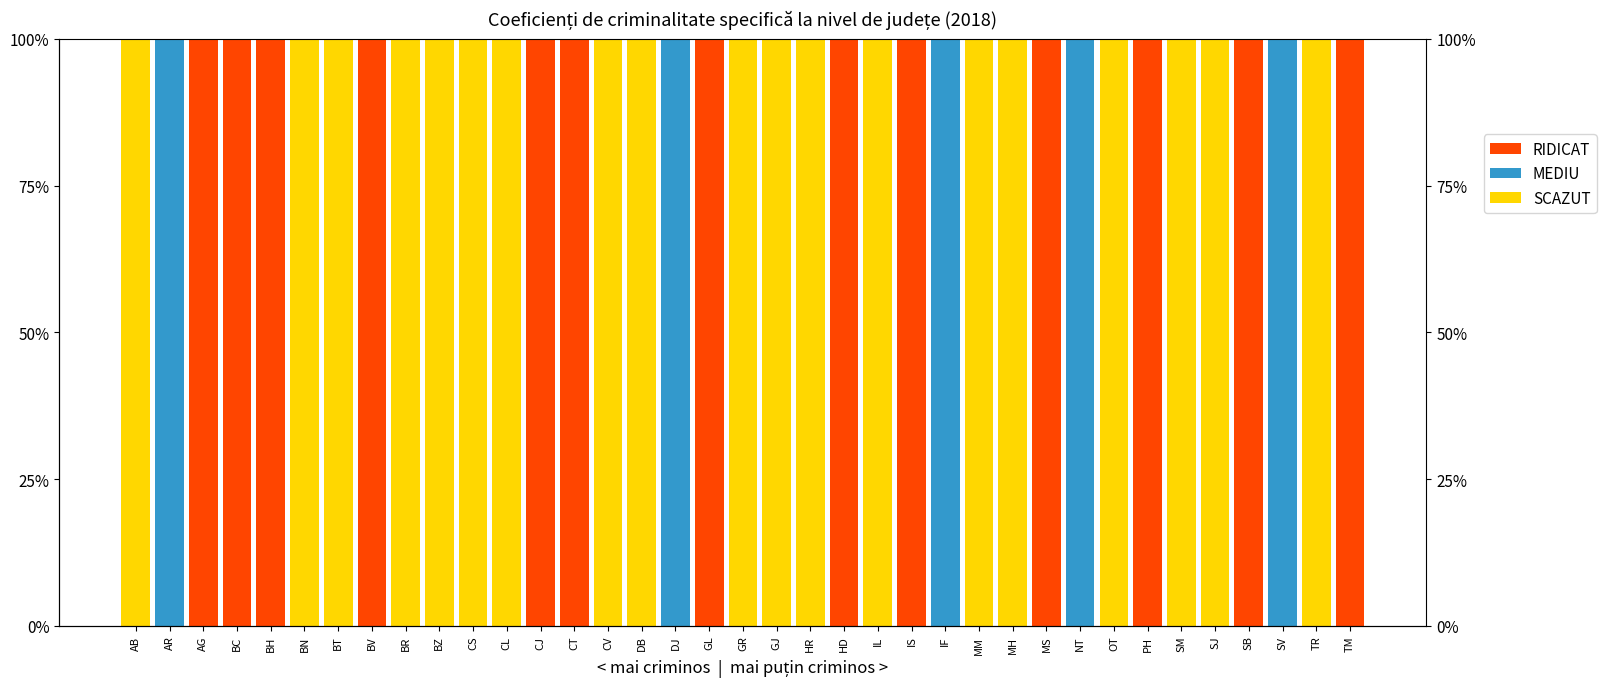

Reading left to right, transcribe all the data shown in this chart.

SCAZUT: AB=100	AR=0	AG=0	BC=0	BH=0	BN=100	BT=100	BV=0	BR=100	BZ=100	CS=100	CL=100	CJ=0	CT=0	CV=100	DB=100	DJ=0	GL=0	GR=100	GJ=100	HR=100	HD=0	IL=100	IS=0	IF=0	MM=100	MH=100	MS=0	NT=0	OT=100	PH=0	SM=100	SJ=100	SB=0	SV=0	TR=100	TM=0
MEDIU: AB=0	AR=100	AG=0	BC=0	BH=0	BN=0	BT=0	BV=0	BR=0	BZ=0	CS=0	CL=0	CJ=0	CT=0	CV=0	DB=0	DJ=100	GL=0	GR=0	GJ=0	HR=0	HD=0	IL=0	IS=0	IF=100	MM=0	MH=0	MS=0	NT=100	OT=0	PH=0	SM=0	SJ=0	SB=0	SV=100	TR=0	TM=0
RIDICAT: AB=0	AR=0	AG=100	BC=100	BH=100	BN=0	BT=0	BV=100	BR=0	BZ=0	CS=0	CL=0	CJ=100	CT=100	CV=0	DB=0	DJ=0	GL=100	GR=0	GJ=0	HR=0	HD=100	IL=0	IS=100	IF=0	MM=0	MH=0	MS=100	NT=0	OT=0	PH=100	SM=0	SJ=0	SB=100	SV=0	TR=0	TM=100